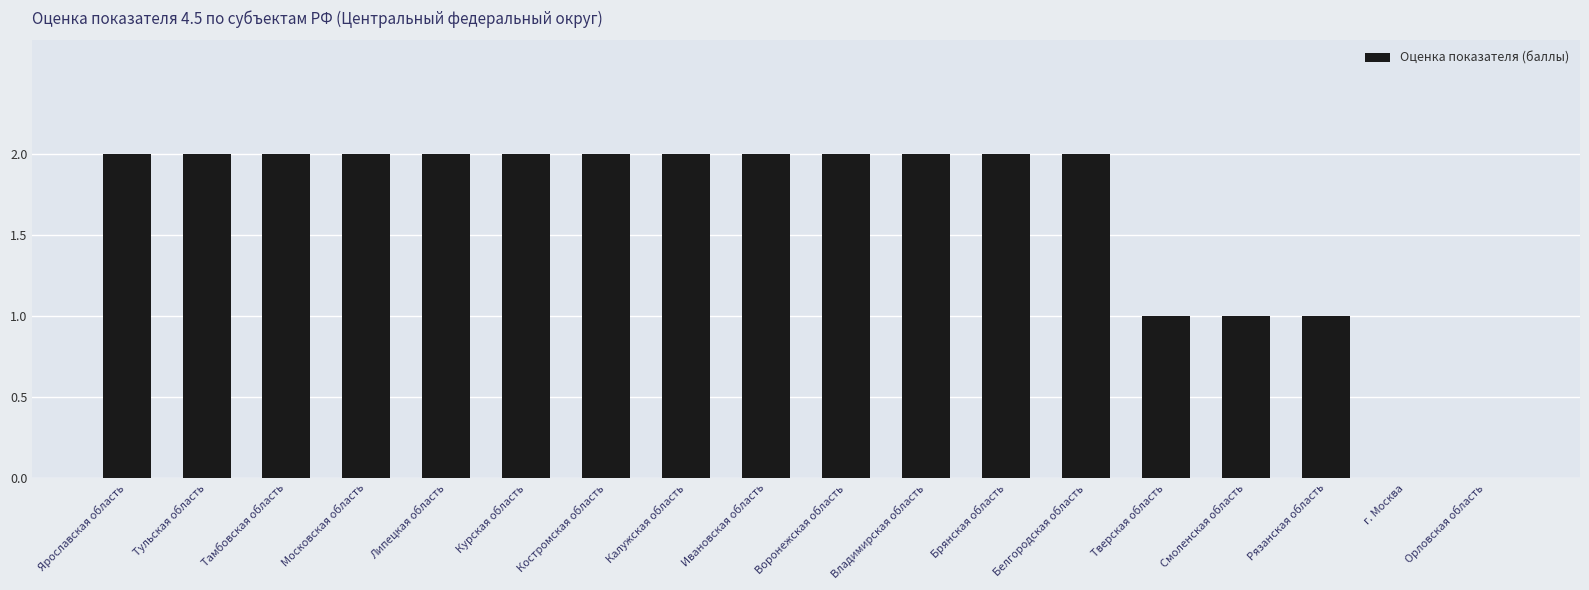

Approximately how many times larger is the value at Брянская область compared to Костромская область?

1.0